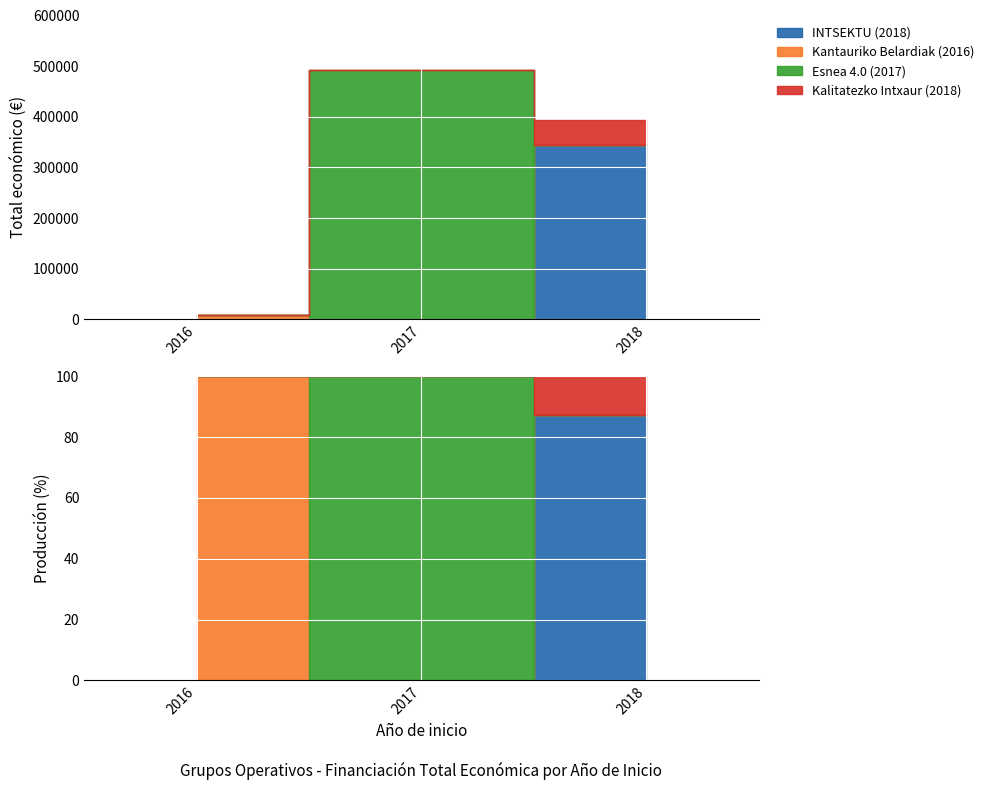

Which label corresponds to the smallest value in the chart?

2016